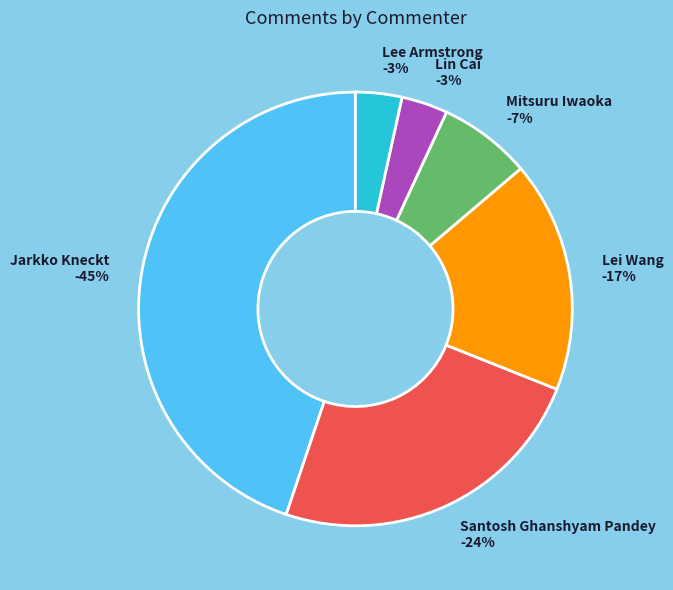

How many slices are in this pie chart?

6